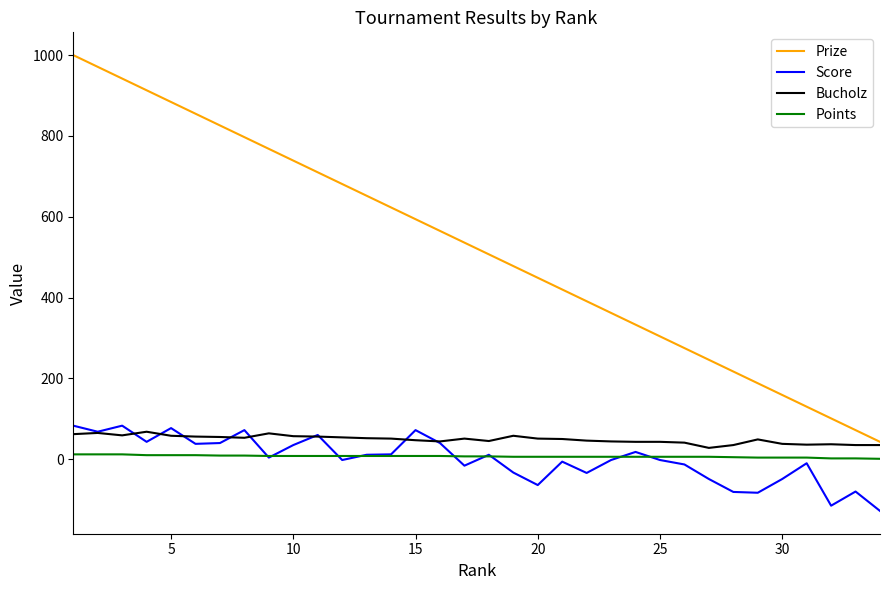

Which series has the largest total across all categories?

Prize